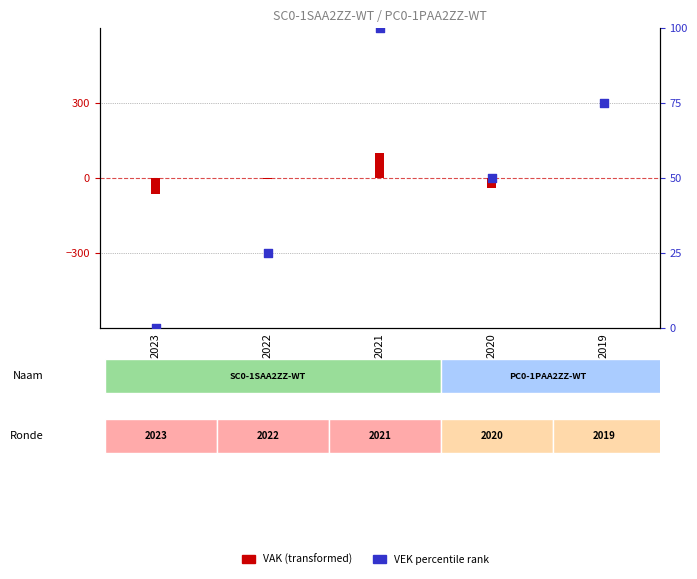

Between 2023 and 2021, which is larger?

2021